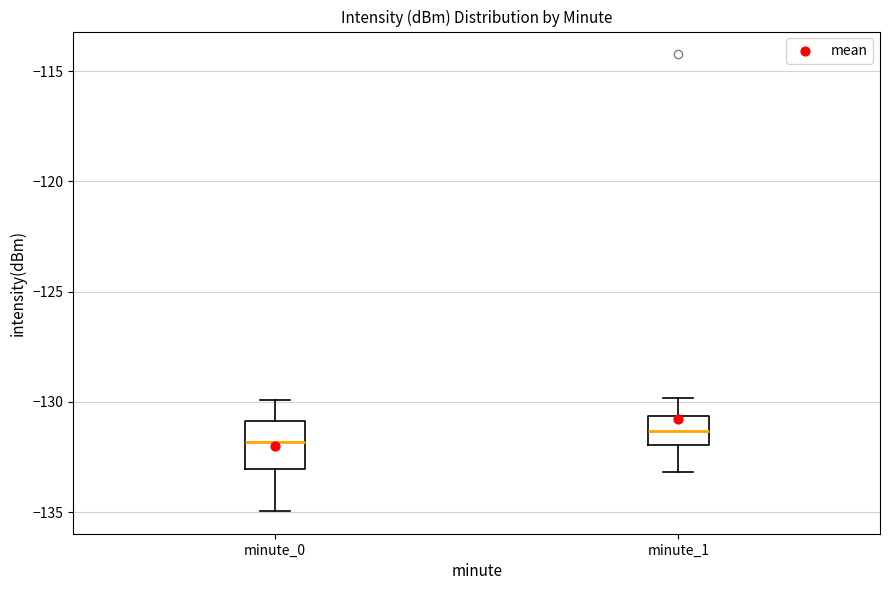

Reading left to right, transcribe this box plot: for each box, give where its median line is, the range the box spans, and where its two whiskers end, as read against the y-axis. The values are not printed on the chart, so give them approximately, as read against the axis.

minute_0: median -132.0, box -133.0 to -131.0, whiskers -135.0 to -130.0
minute_1: median -131.5, box -132.0 to -130.5, whiskers -133.0 to -130.0